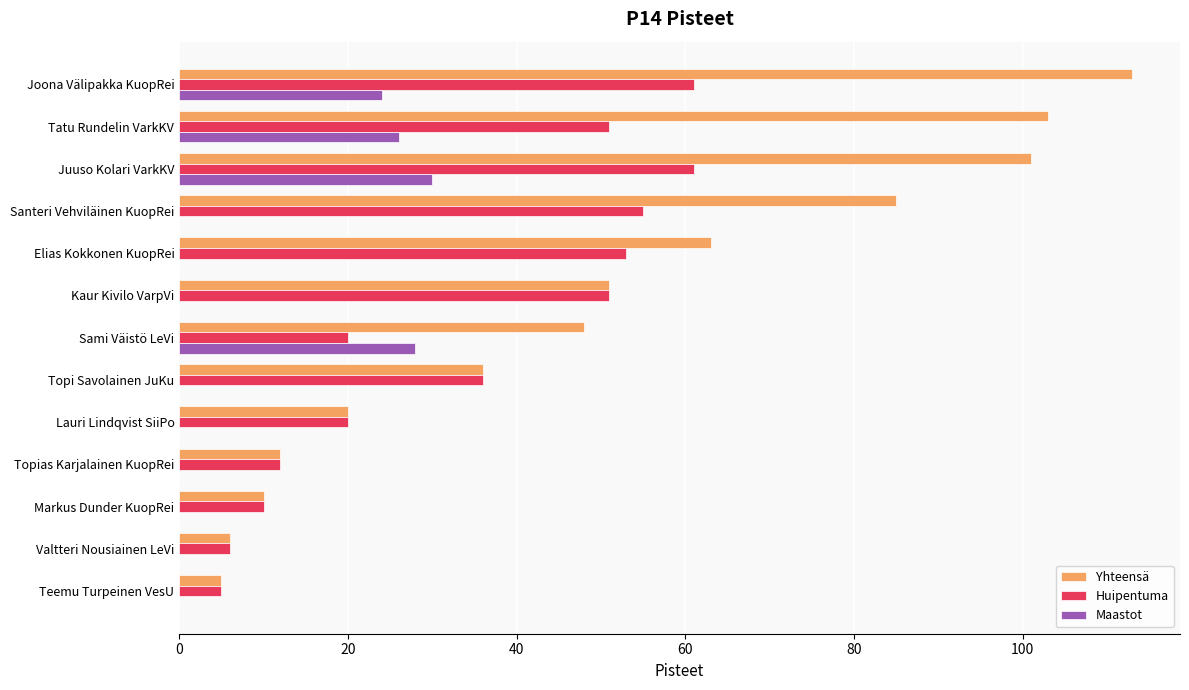

Which series has the largest total across all categories?

Yhteensä